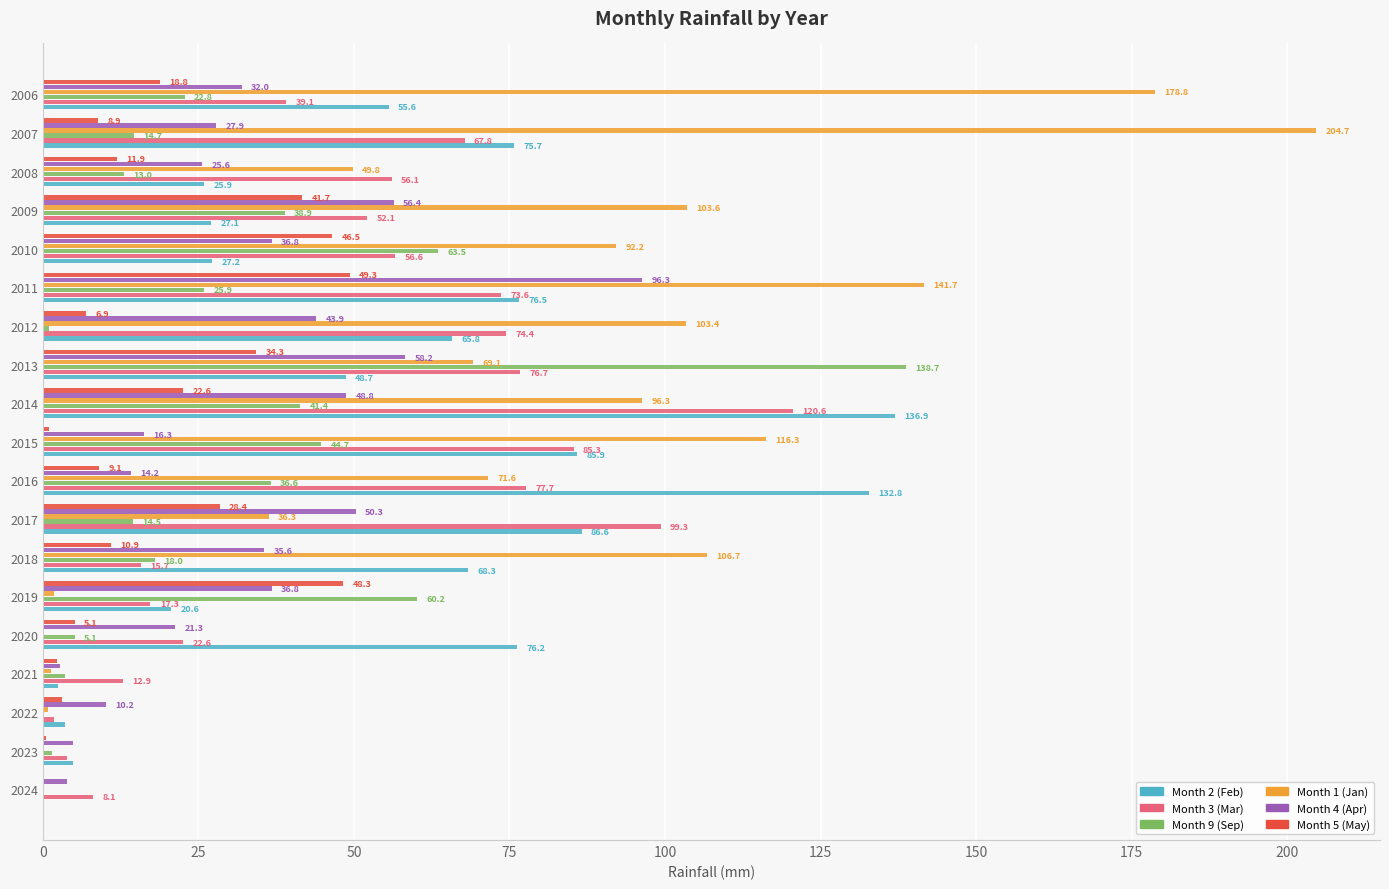

Between 2020 and 2006, which series saw the biggest shift?

Month 1 (Jan)